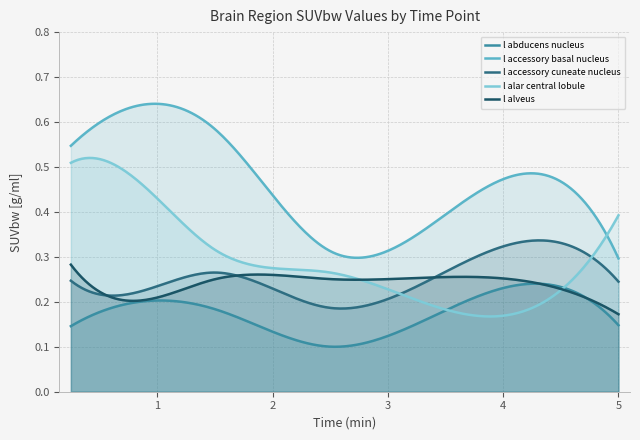

Which series has the largest total across all categories?

l accessory basal nucleus